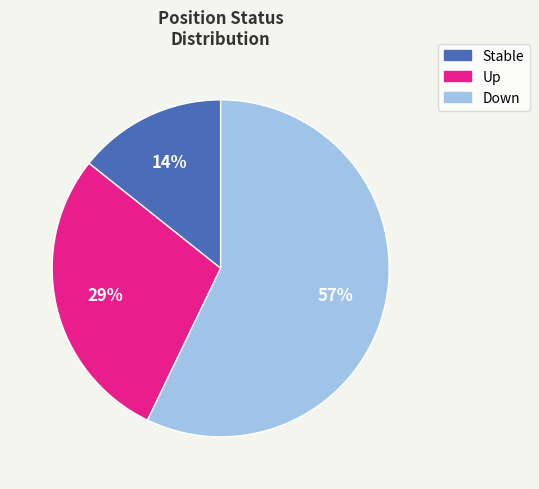

To the nearest percent, what is the average slice percentage?

33%